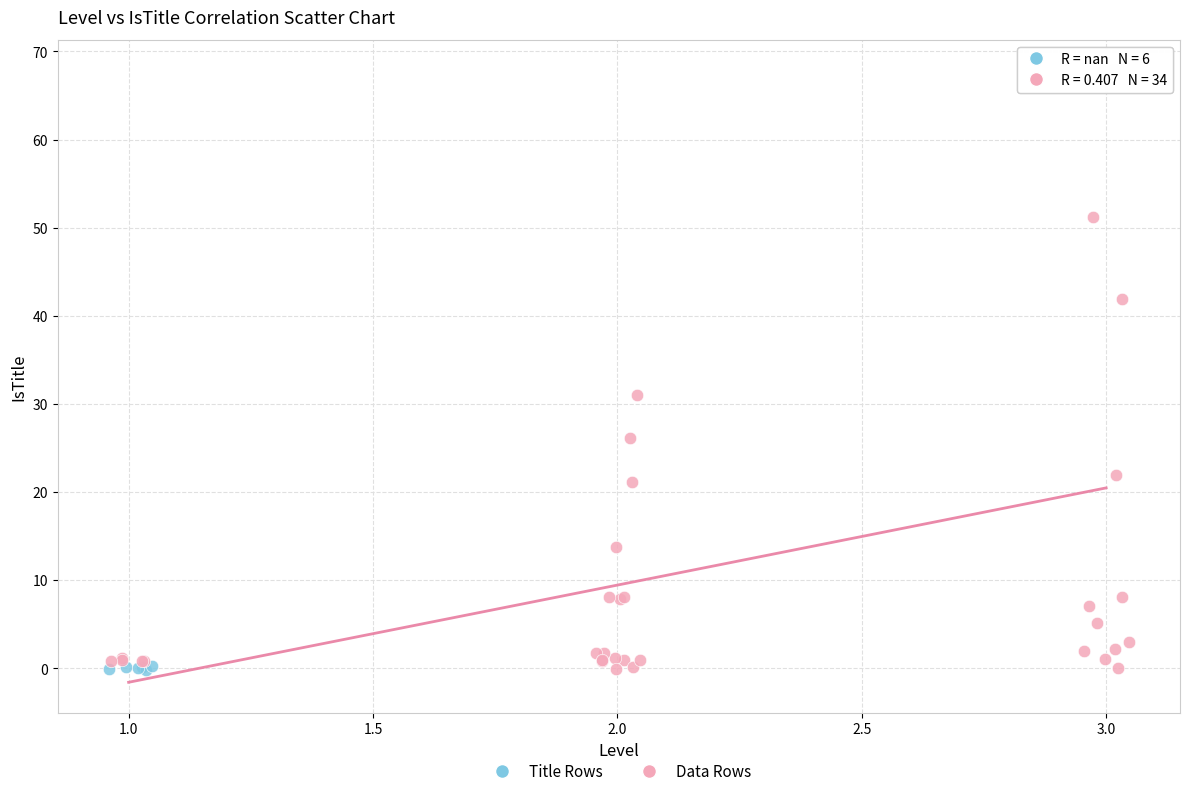

Which series contains the highest Y value?

Data Rows